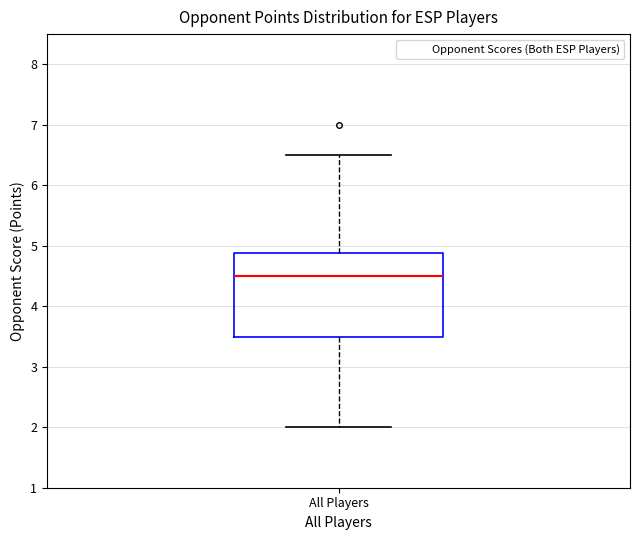

Transcribe this box plot: give where the median line is, the range the box spans, and where the two whiskers end, as read against the y-axis. The values are not printed on the chart, so give them approximately, as read against the axis.

median 4.5, box 3.5 to 4.9, whiskers 2.0 to 6.5